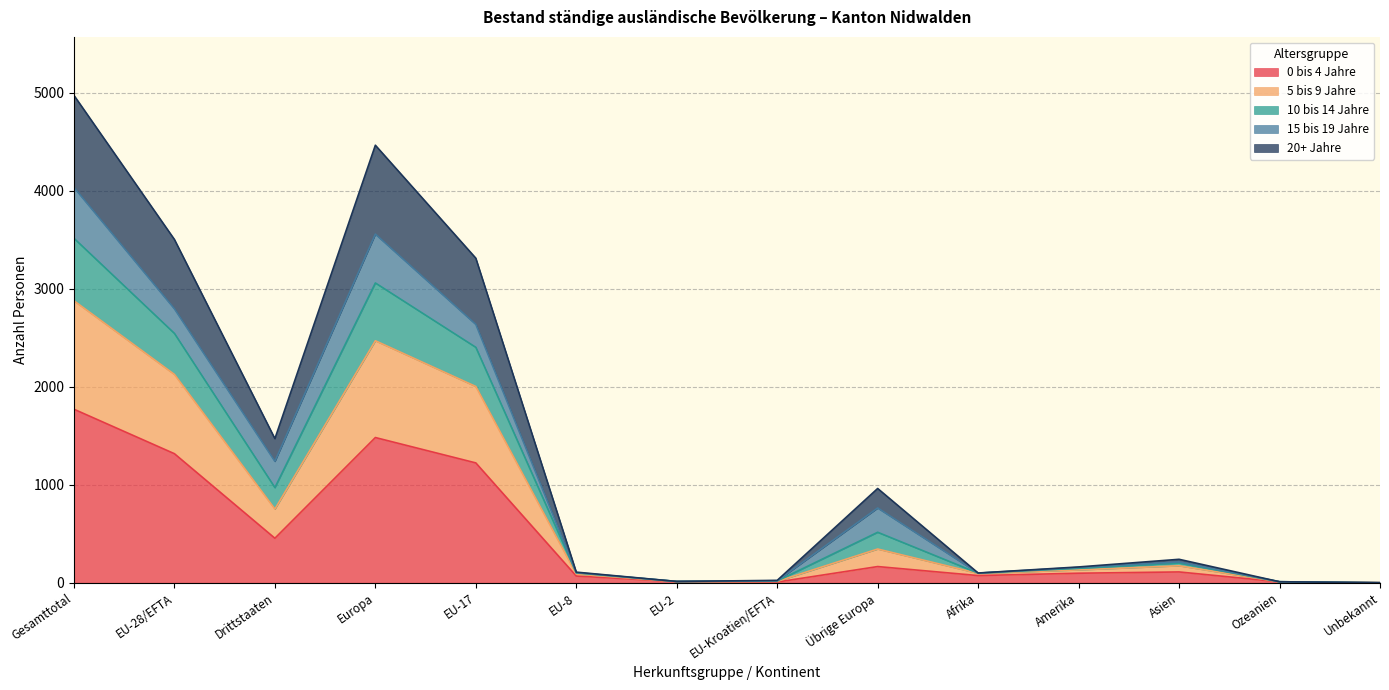

Which category has the highest value in the 0 bis 4 Jahre series?

Gesamttotal